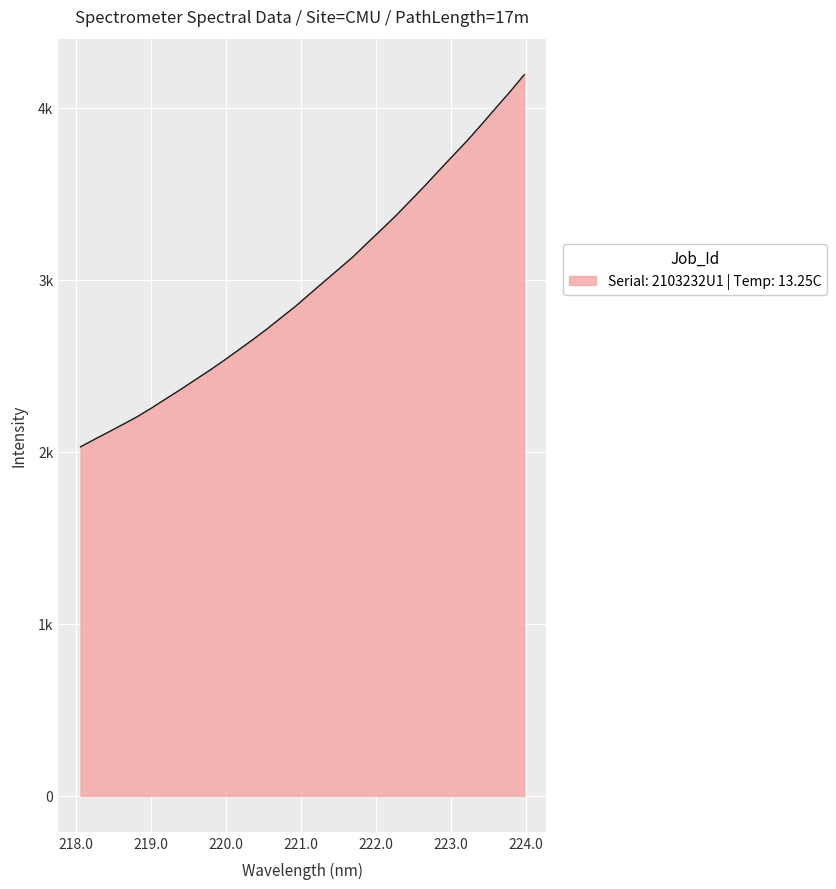

Is this an area chart (filled region under the line)?

Yes